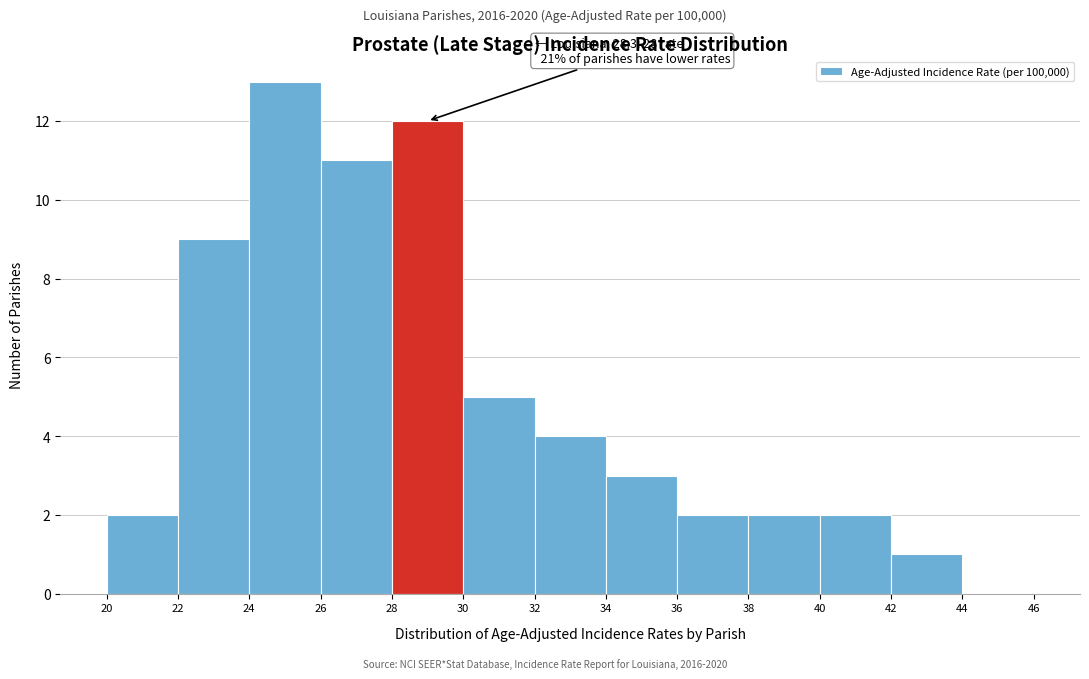

Which range on the x-axis has the tallest bar?

24 to 26